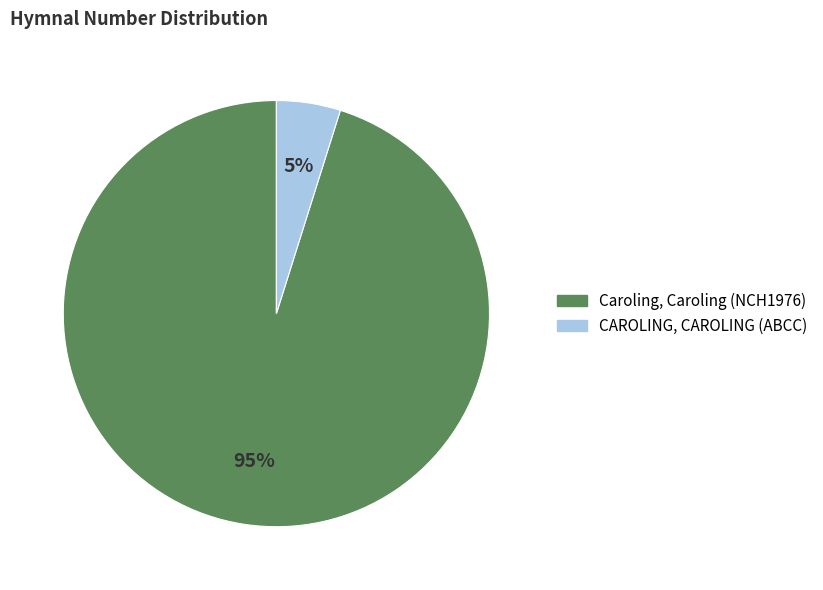

Which category has the smallest portion of the pie?

CAROLING, CAROLING (ABCC)